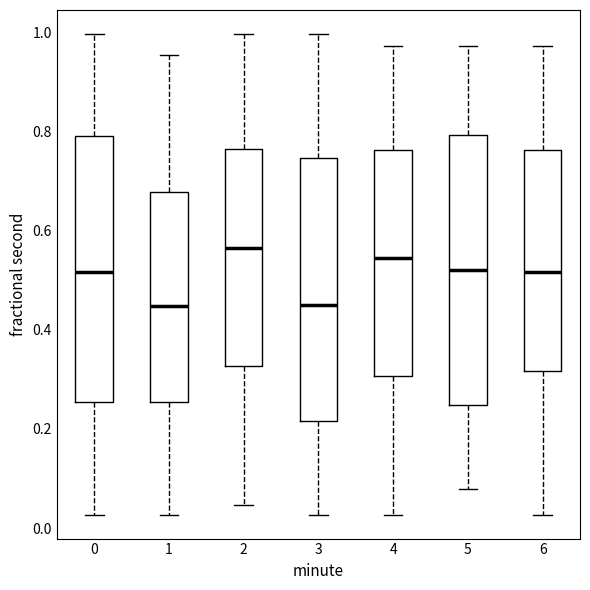

Which box's median line is the highest?

2